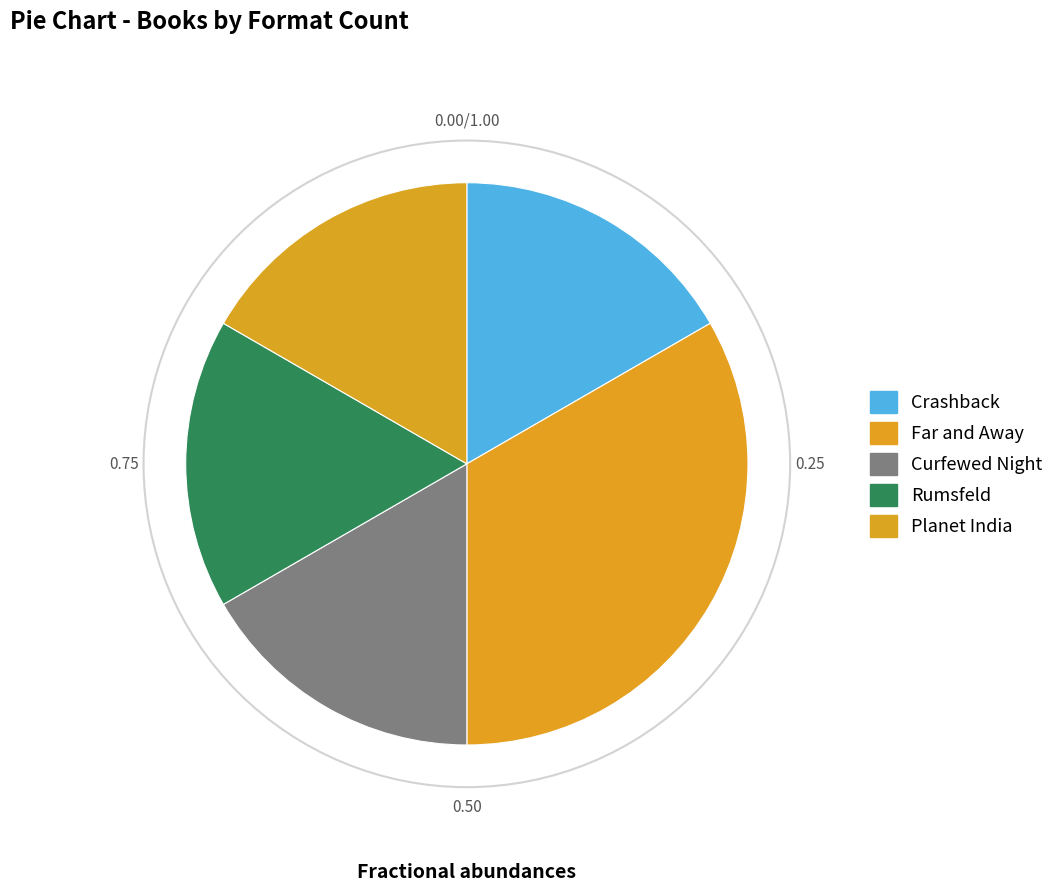

Count the number of slices in the pie.

5